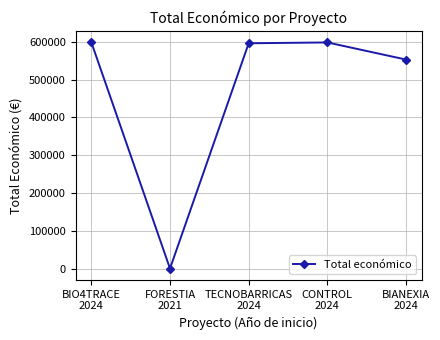

What is the maximum value shown in the chart?

599262